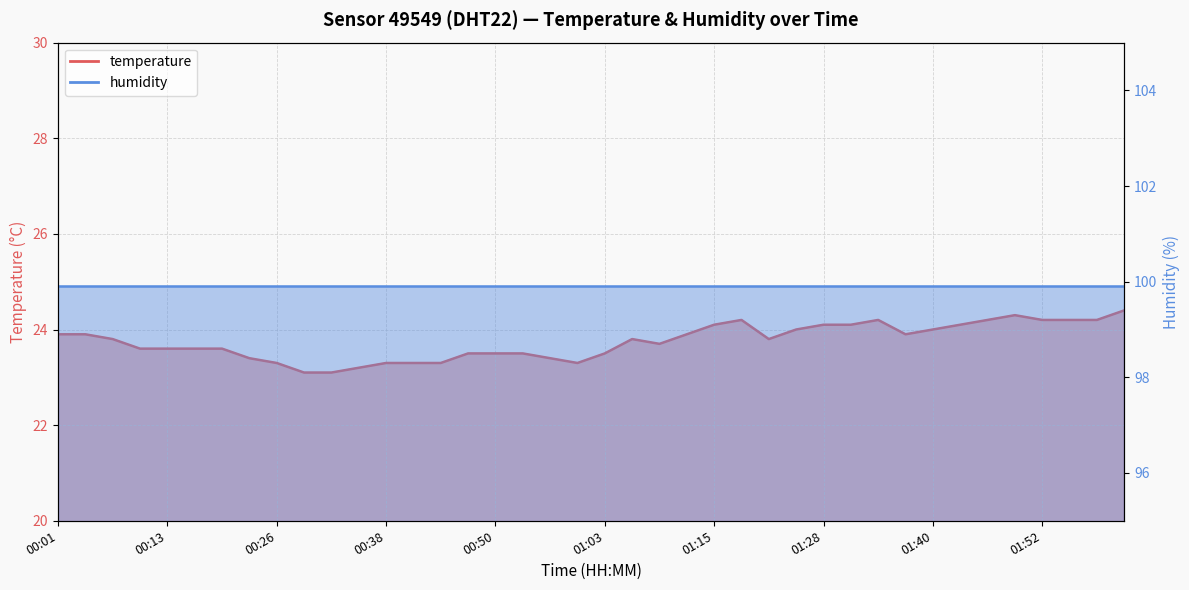

The value at 01:46 is 42.6. True or false?

False